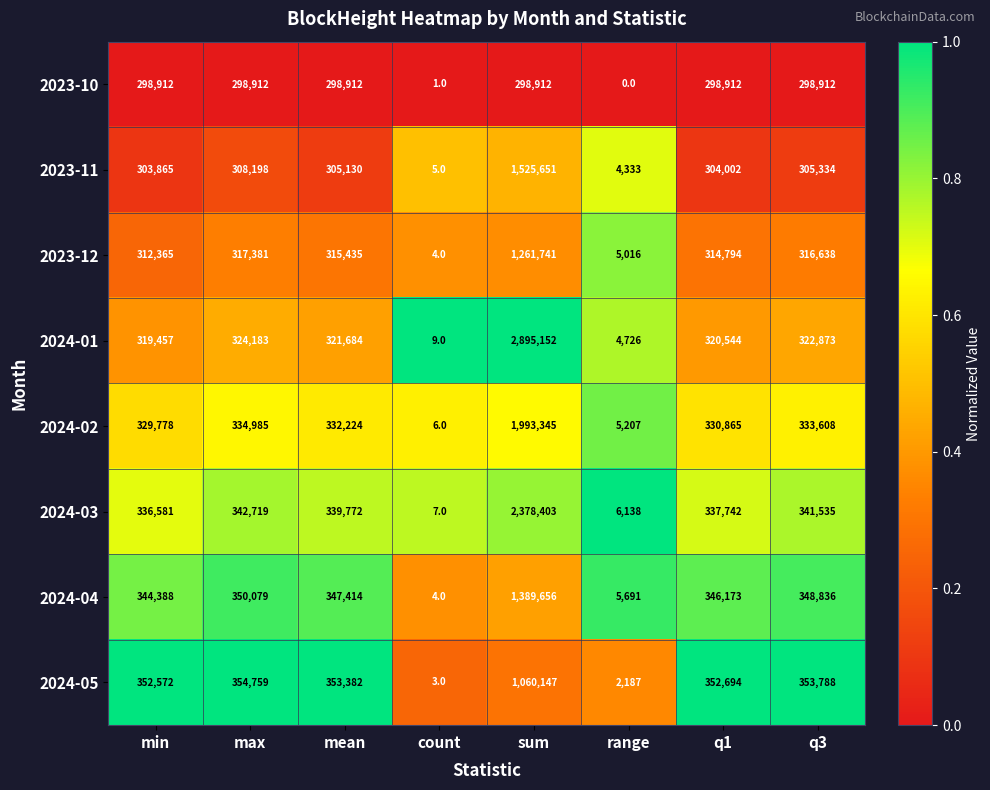

Which label corresponds to the largest value in the chart?

sum